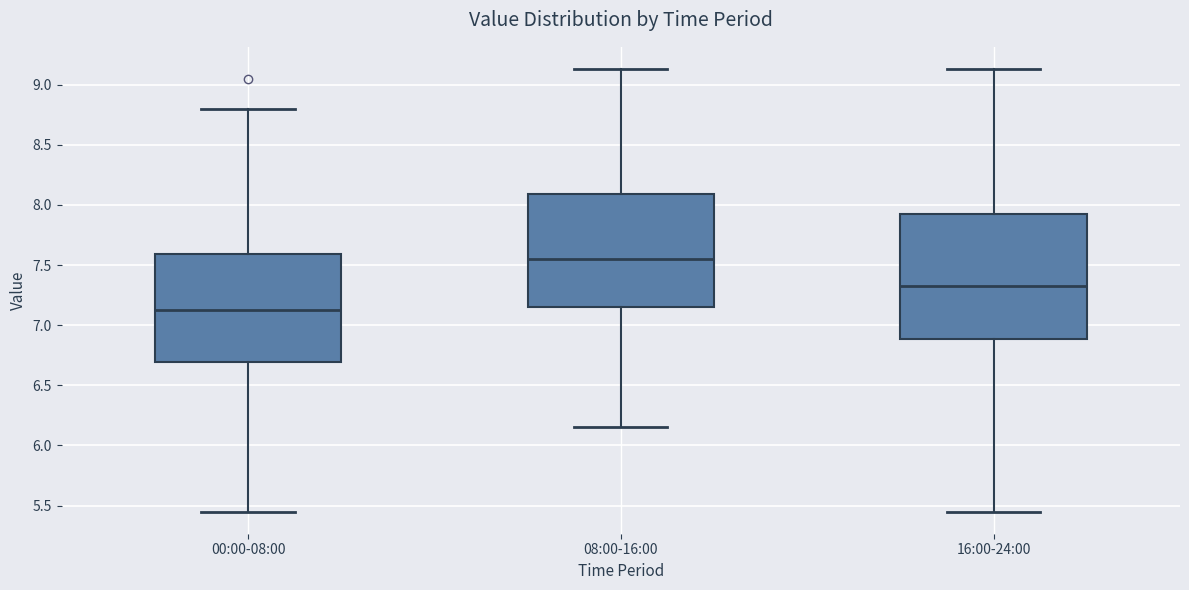

Where is the lower edge of the box for 16:00-24:00 on the y-axis? The values are not printed on the chart, so give them approximately, as read against the axis.

6.90